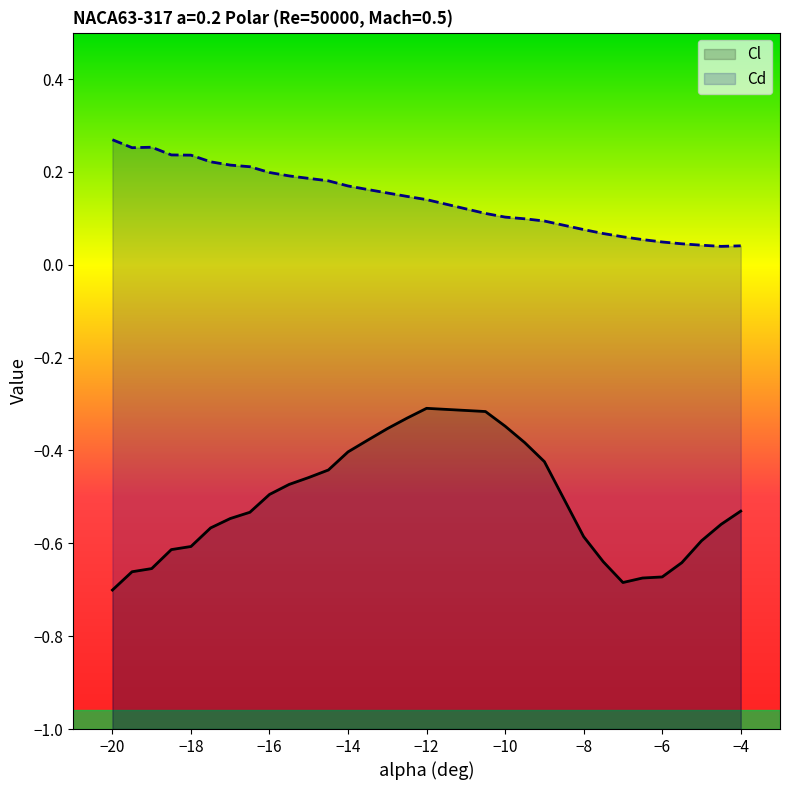

What is the difference between the second highest and minimum values in the Cl series?

0.4